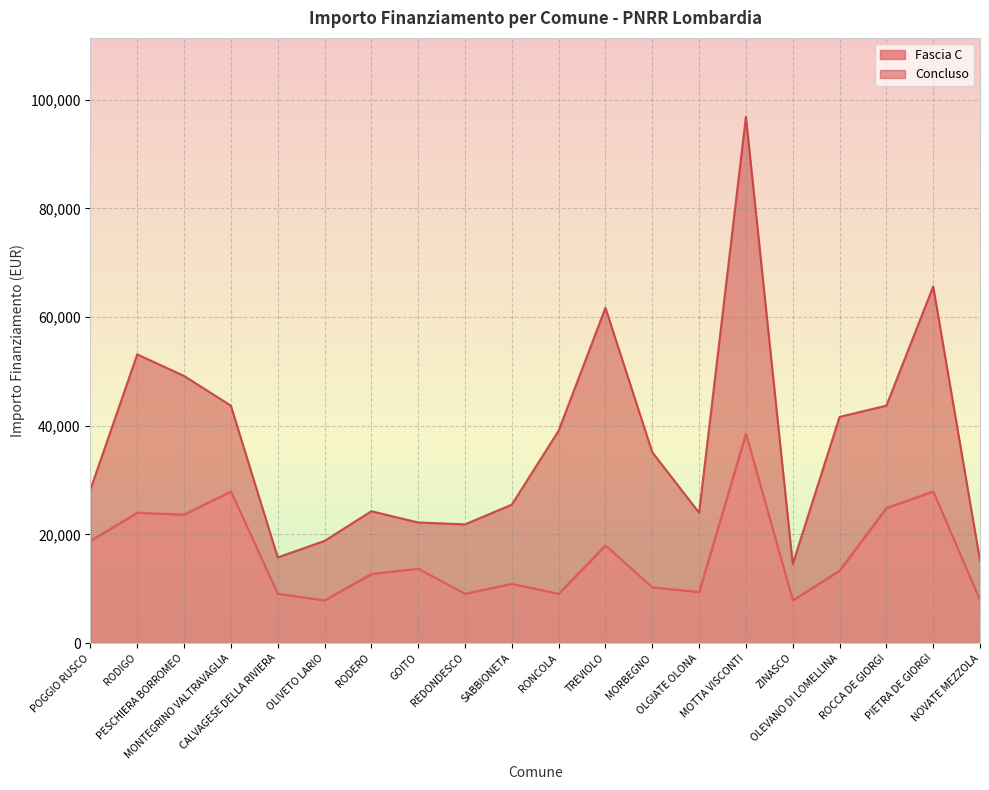

How many values are below 13354?

10